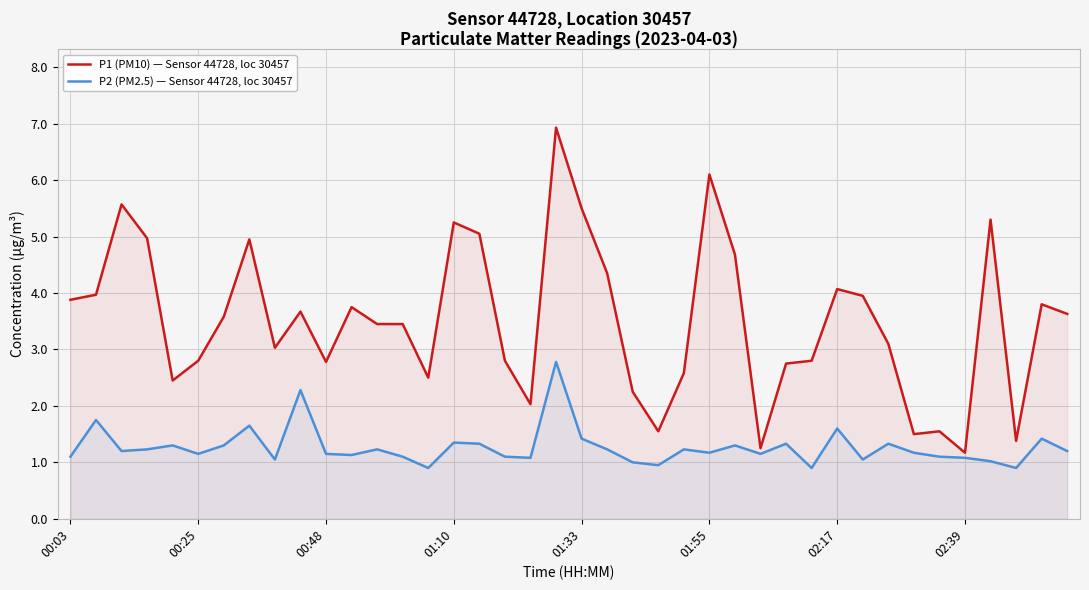

What is the difference between the second highest and second lowest values in the P1 (PM10) — Sensor 44728, loc 30457 series?

4.8